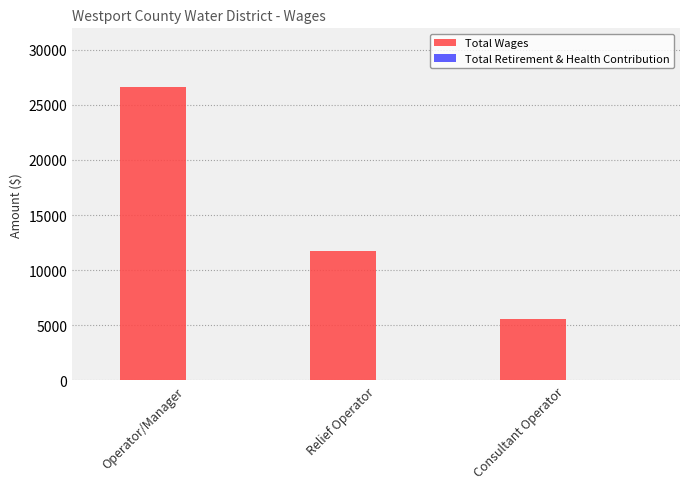

What is the change in value from Operator/Manager to Consultant Operator?

-21096